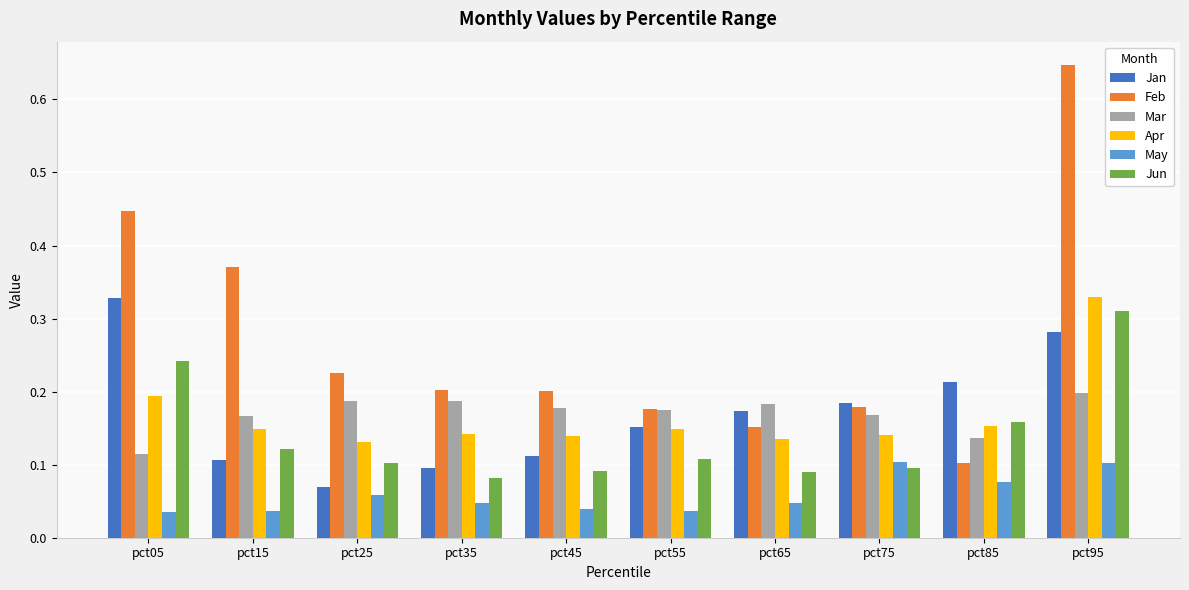

List the labels in order of Jan value, smallest first.

pct25, pct35, pct15, pct45, pct55, pct65, pct75, pct85, pct95, pct05